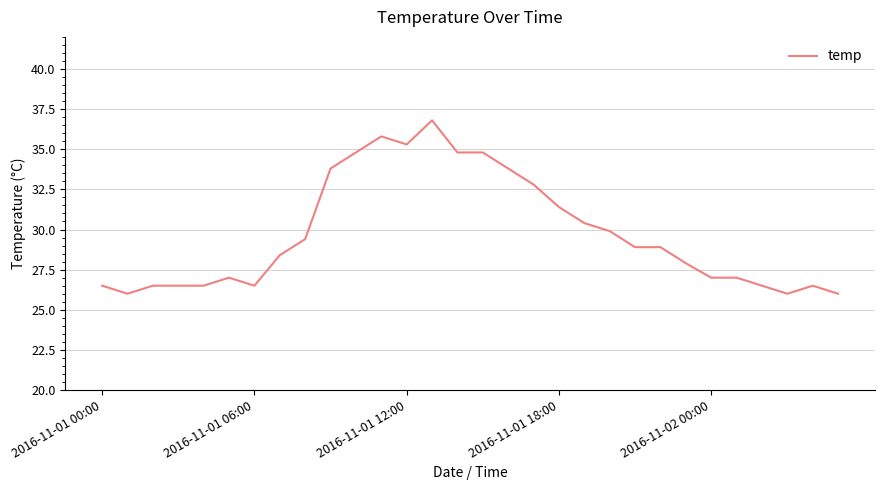

What is the minimum value shown in the chart?

26.0